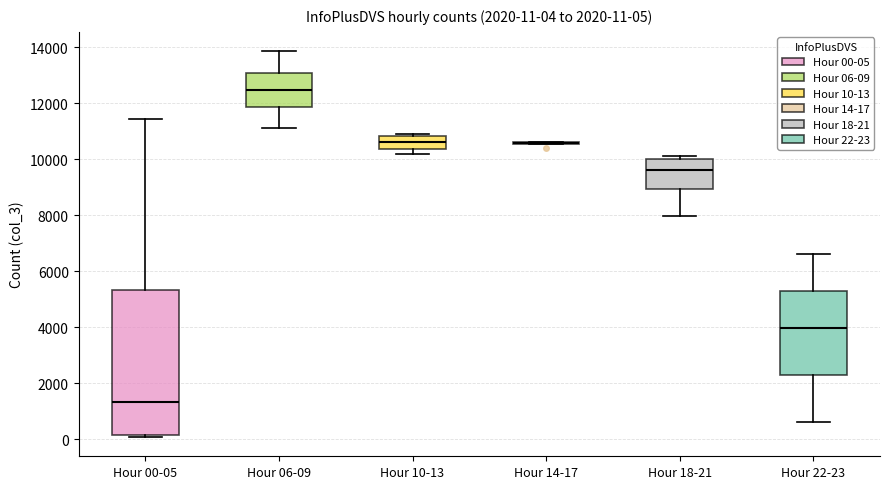

Comparing the boxes themselves (not the whiskers), which one is the tallest?

Hour 00-05